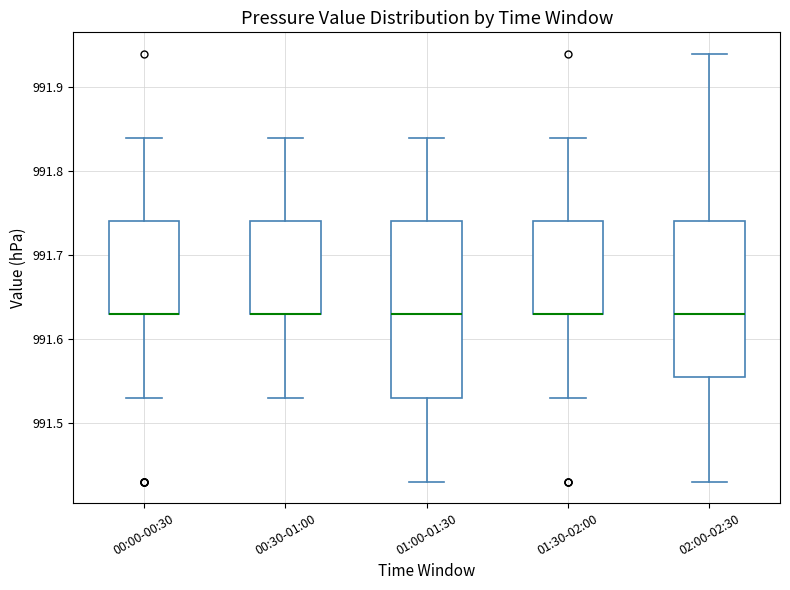

Which box is the tallest, from its lower edge to its upper edge?

01:00-01:30